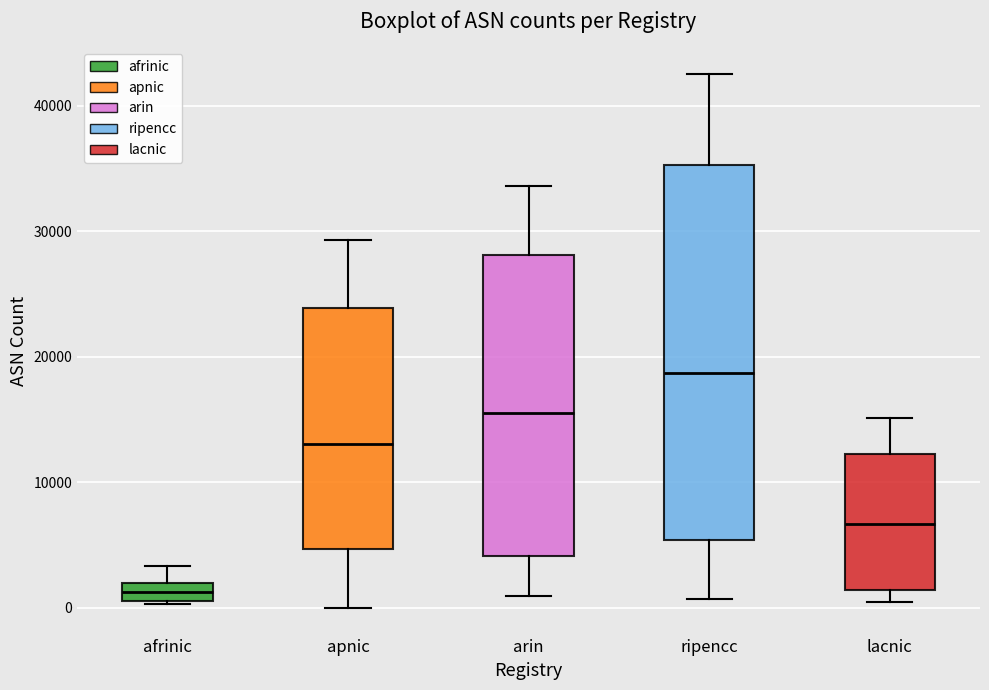

Which box is the tallest, from its lower edge to its upper edge?

ripencc